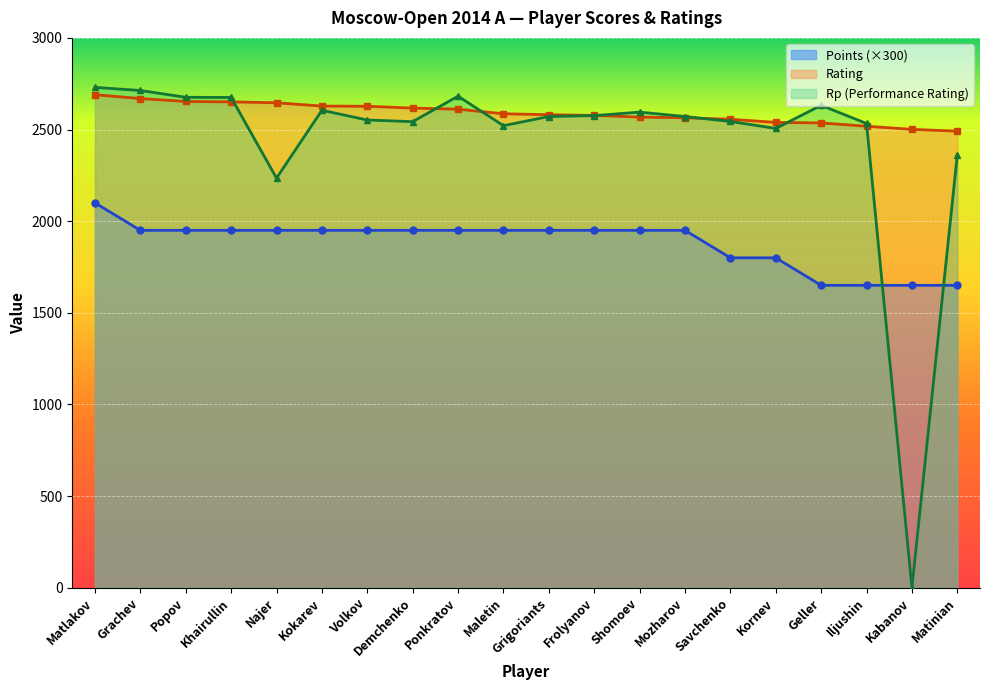

The Rp series shows 2235 at Najer. True or false?

True